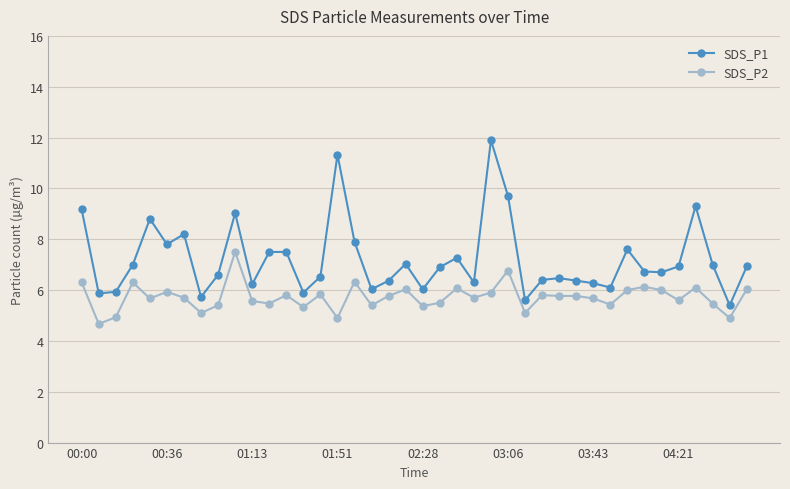

At how many categories does at least one series exceed 4?

40